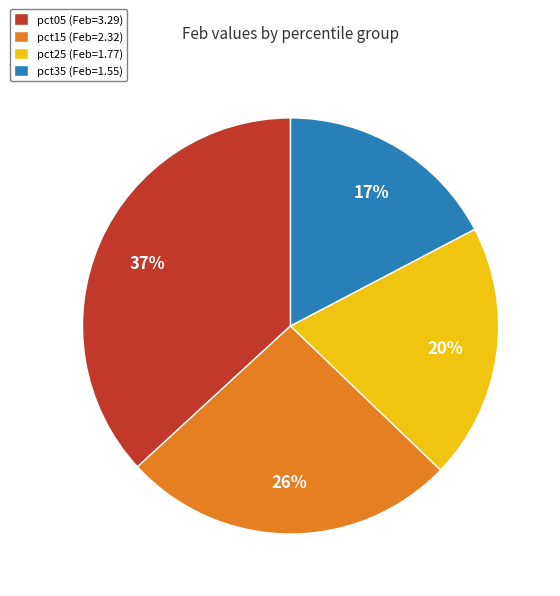

How many slices are in this pie chart?

4